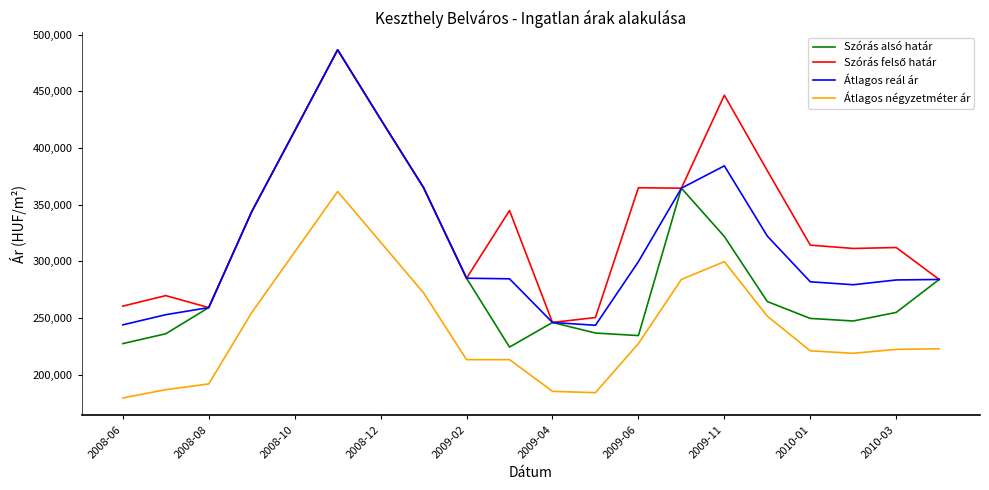

What is the highest value of the Átlagos négyzetméter ár series?

361702